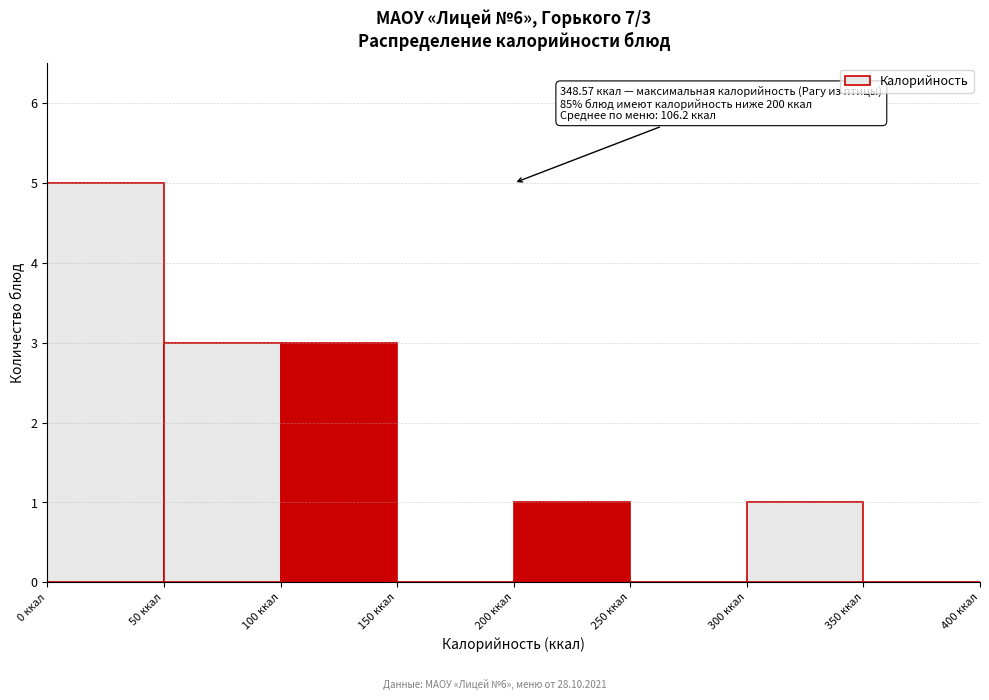

Which range on the x-axis has the tallest bar?

0 to 50